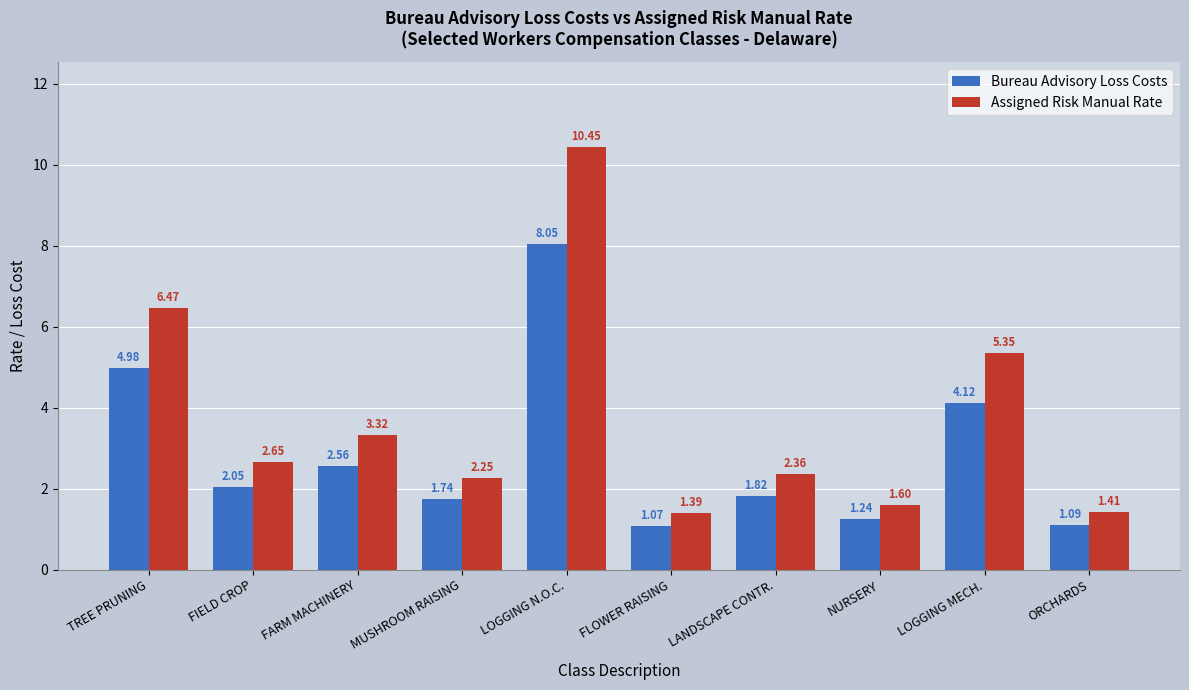

At which label does Assigned Risk Manual Rate reach its minimum?

FLOWER RAISING